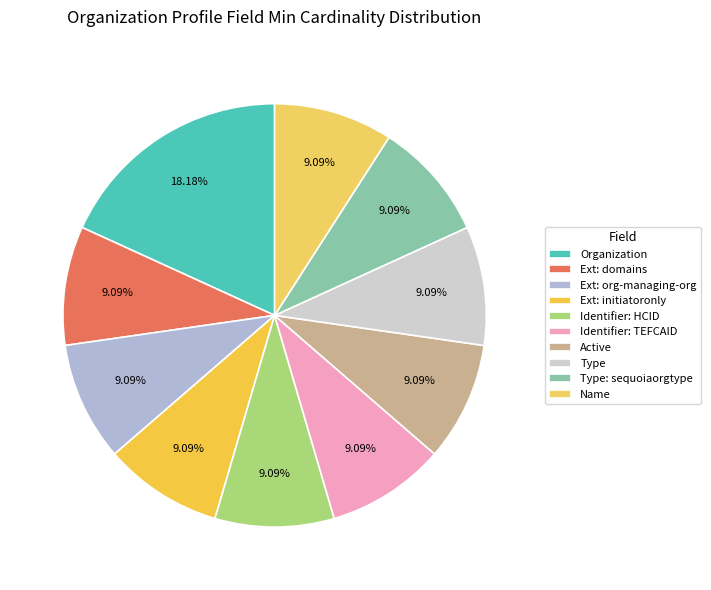

How many slices are in this pie chart?

10